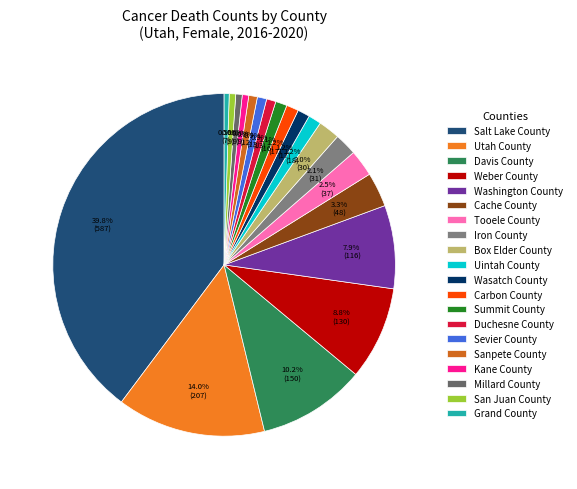

Combined, do Washington County and Carbon County account for over 50%?

No